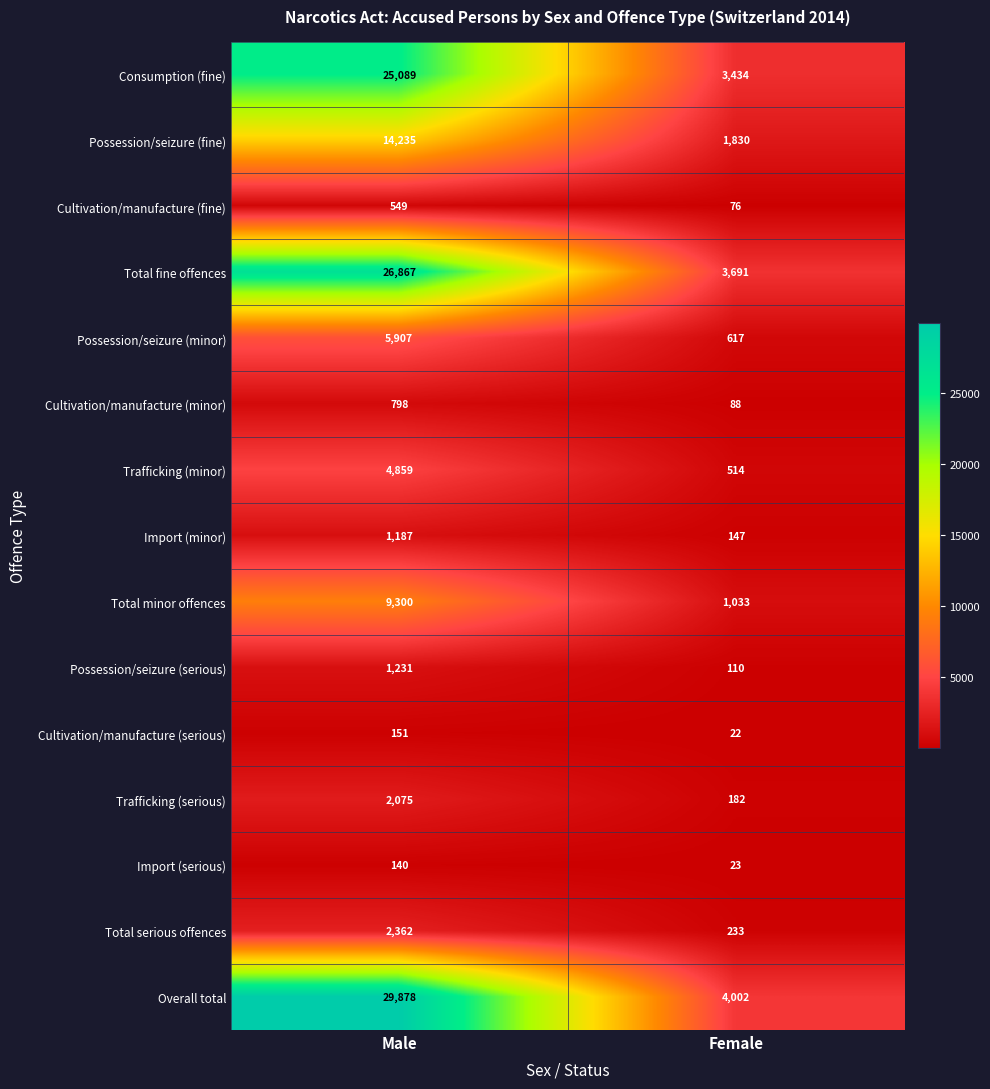

List the series in order of their peak value, highest first.

Overall total, Total fine offences, Consumption (fine), Possession/seizure (fine), Total minor offences, Possession/seizure (minor), Trafficking (minor), Total serious offences, Trafficking (serious), Possession/seizure (serious), Import (minor), Cultivation/manufacture (minor), Cultivation/manufacture (fine), Cultivation/manufacture (serious), Import (serious)